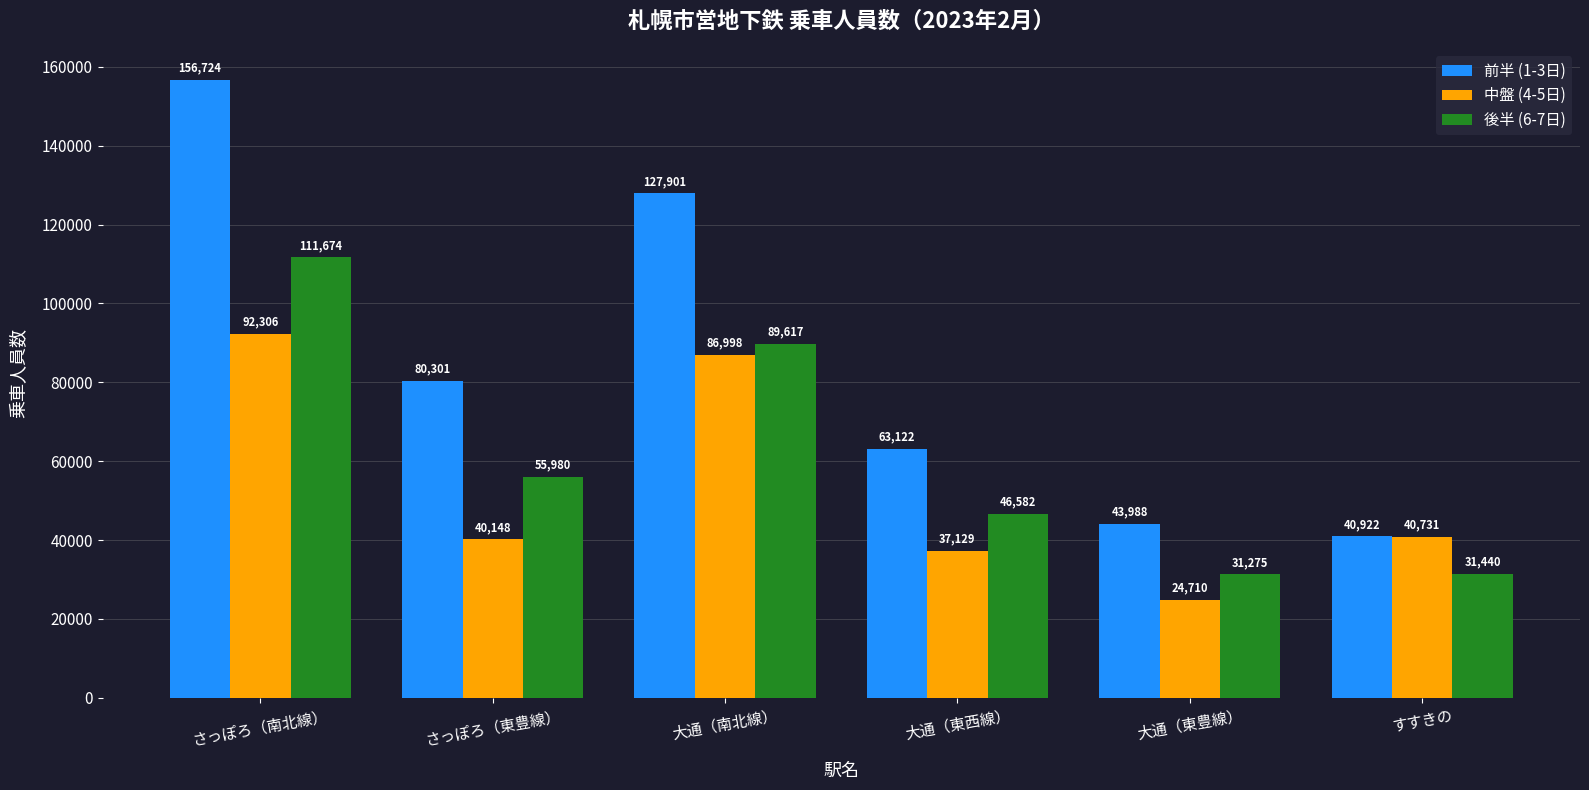

Are the bars horizontal?

No